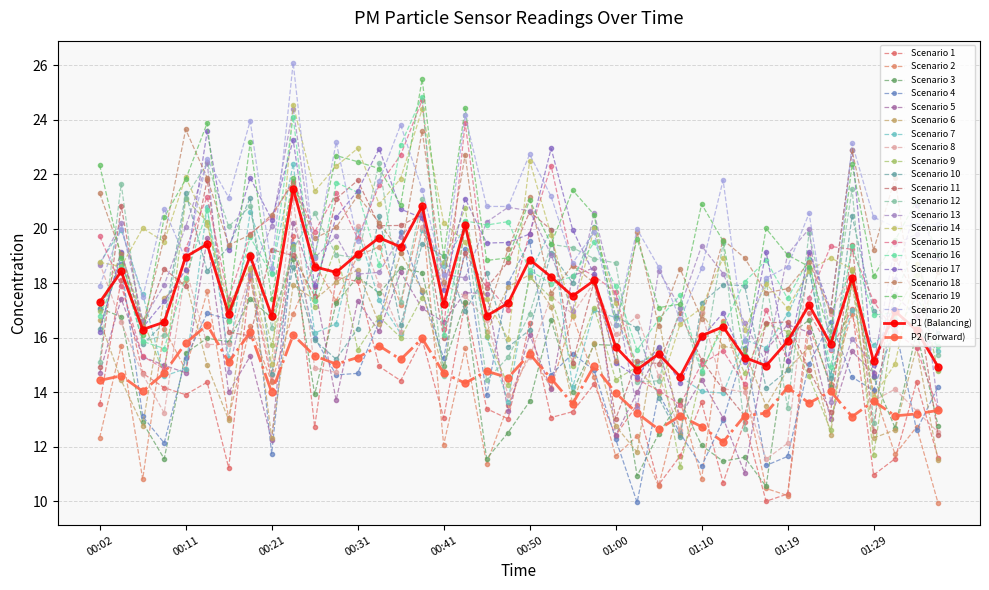

Does the chart display data point markers on the line(s)?

Yes